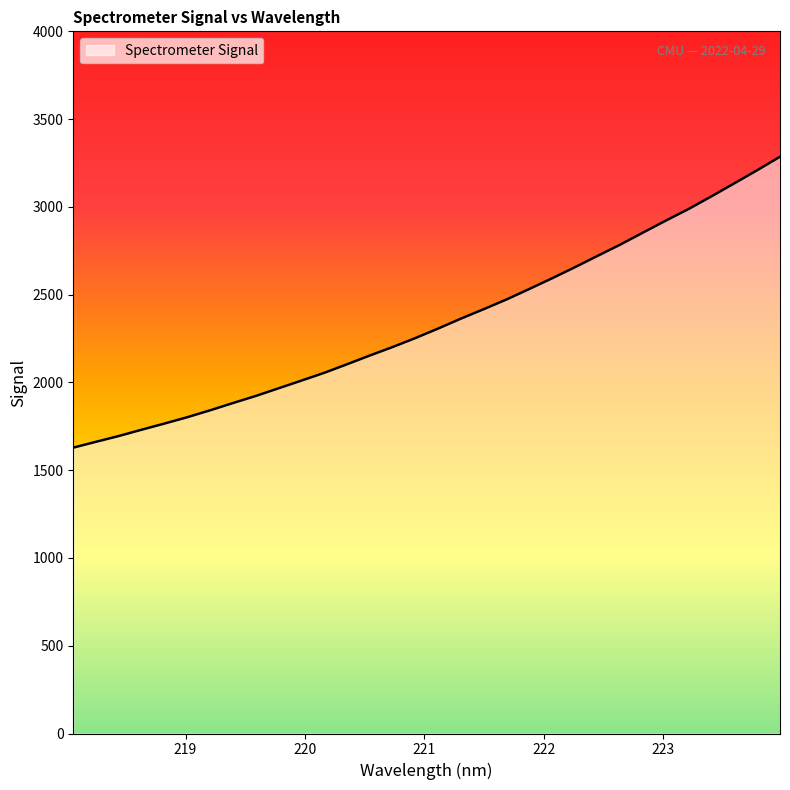

What is the difference between the maximum and minimum values?

1657.0